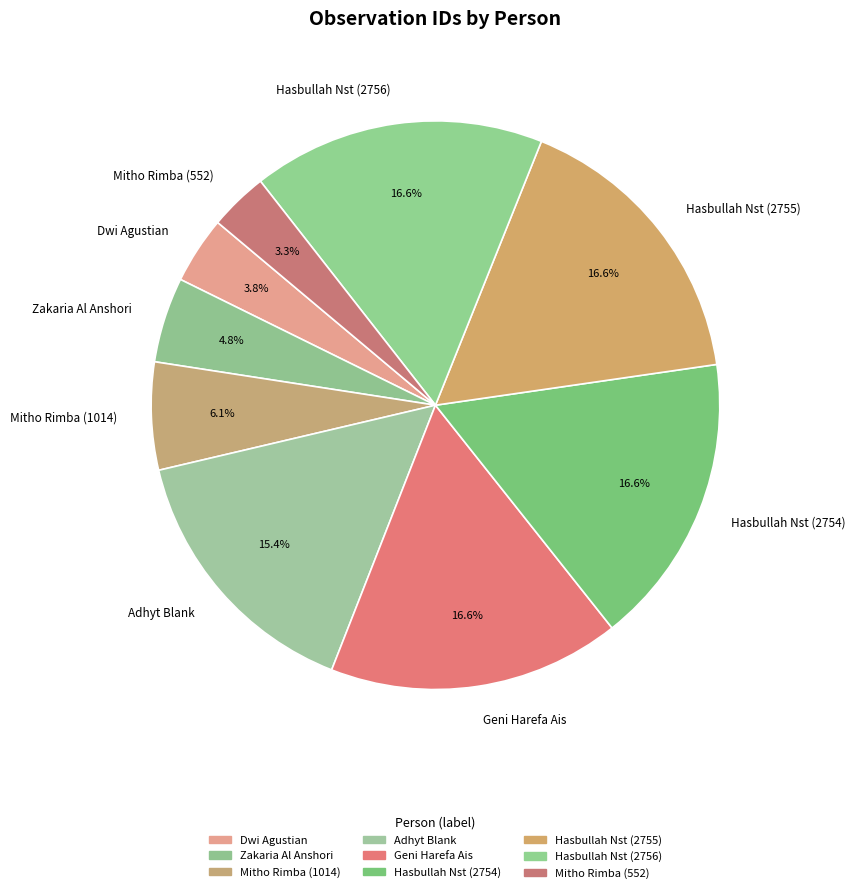

What portion of the pie excludes Mitho Rimba (1014)?

93.9%